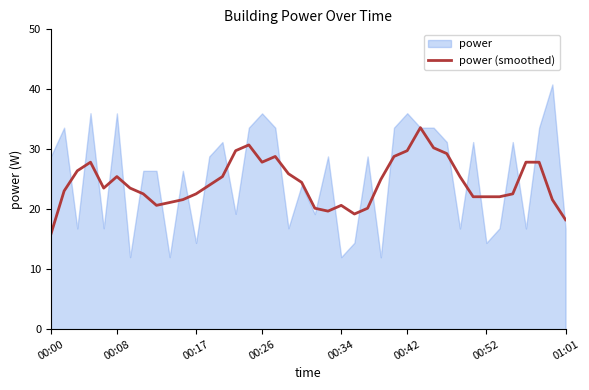

The value of power (smoothed) at 01:01 is 25.3. True or false?

False